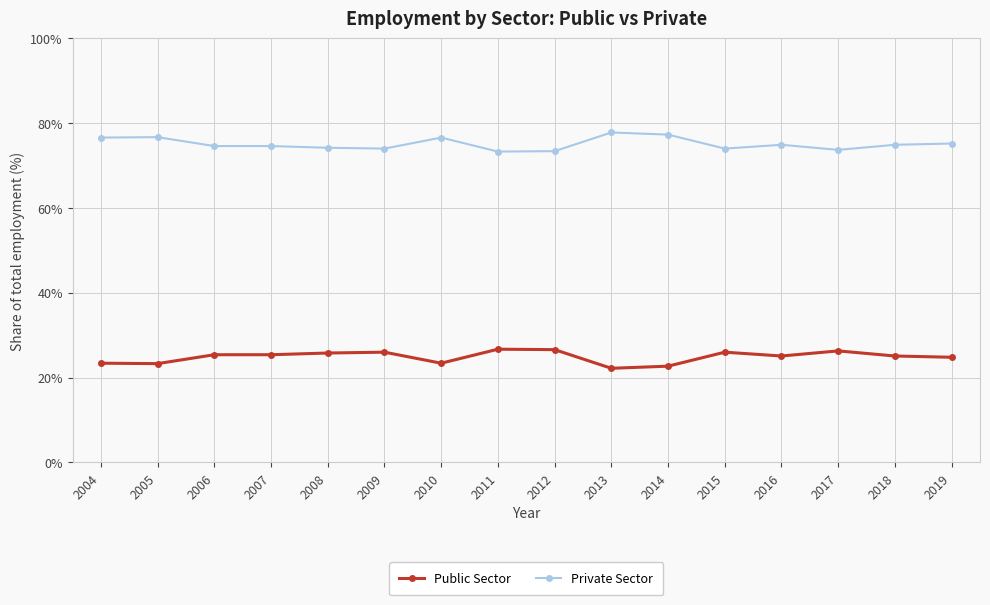

What is the difference between the maximum and minimum values in the Public Sector series?

4.5